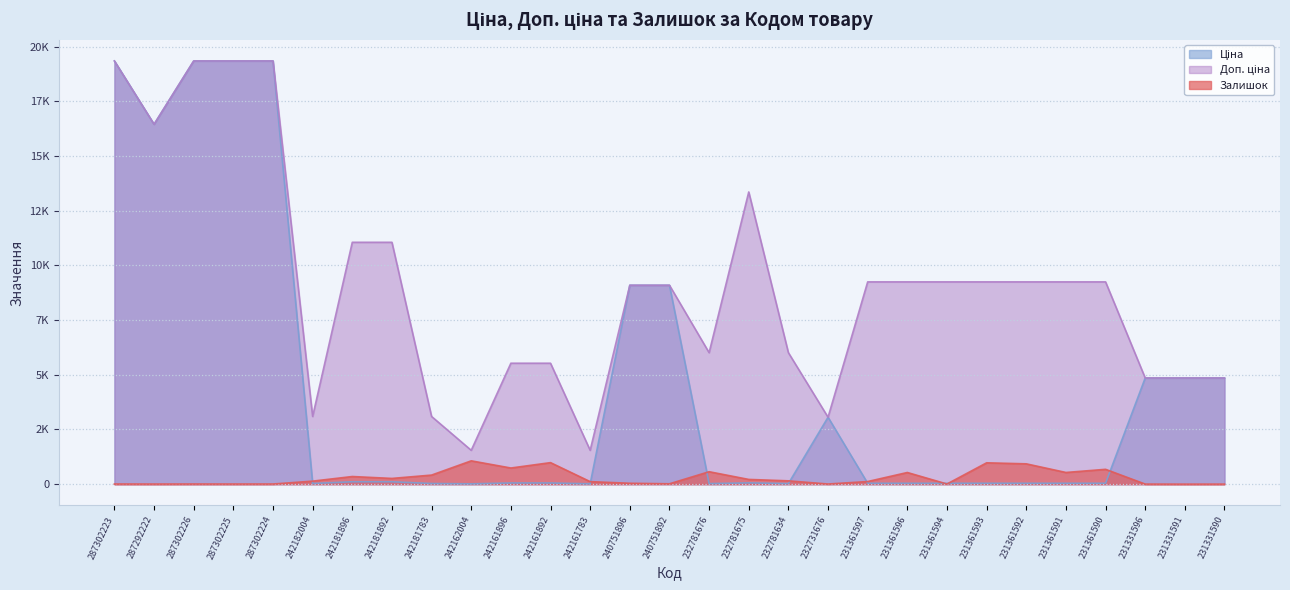

What value does the Залишок series have at 232781634?

153.0